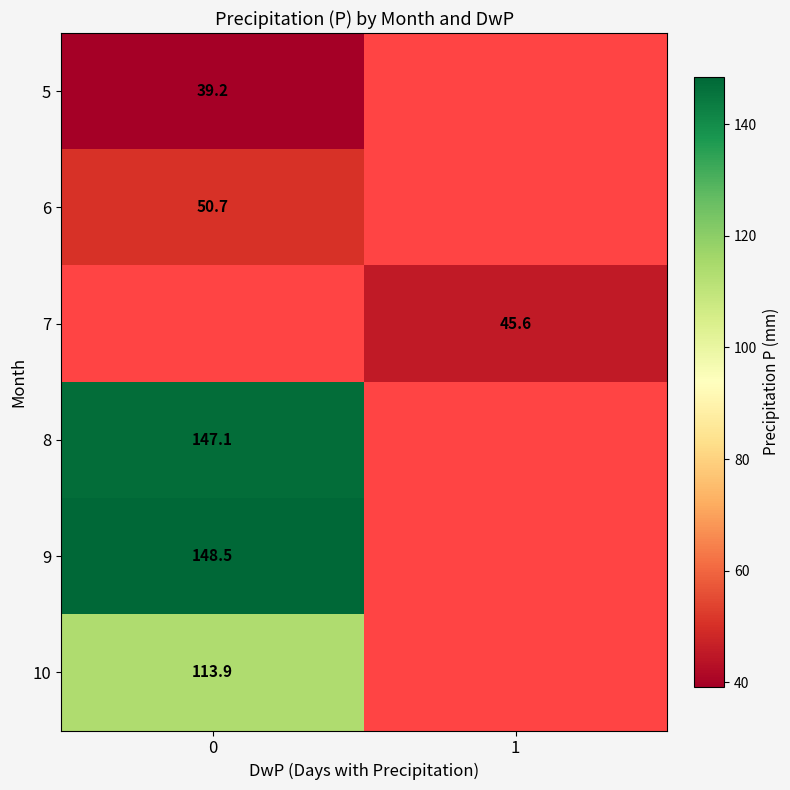

True or false: 9 has a value of 79.2 at 0.

False